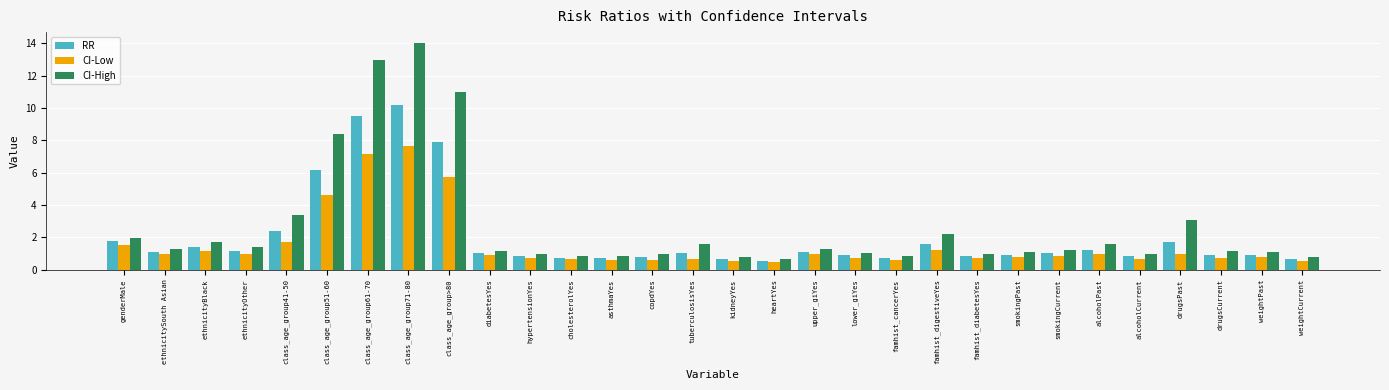

At which label does RR reach its peak?

class_age_group71-80